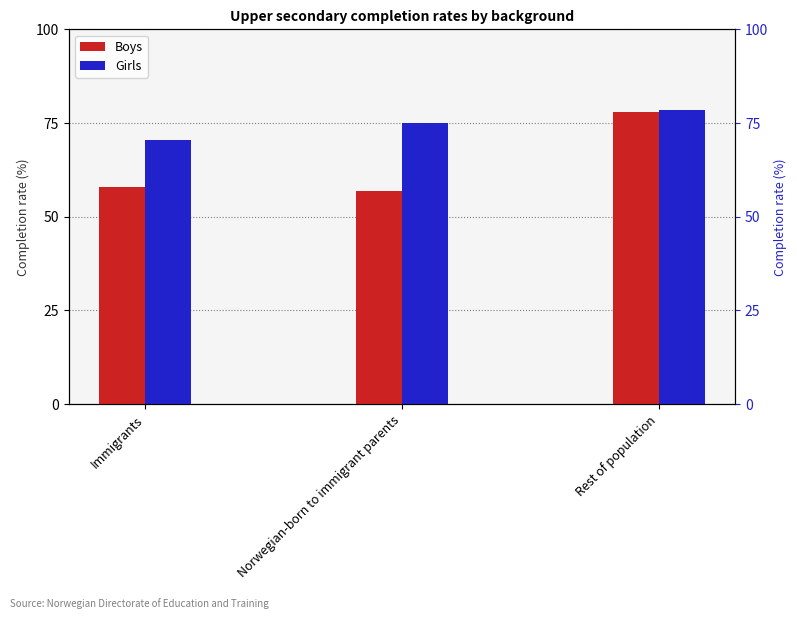

At Norwegian-born to immigrant parents, list the series in order from smallest to largest.

Boys, Girls